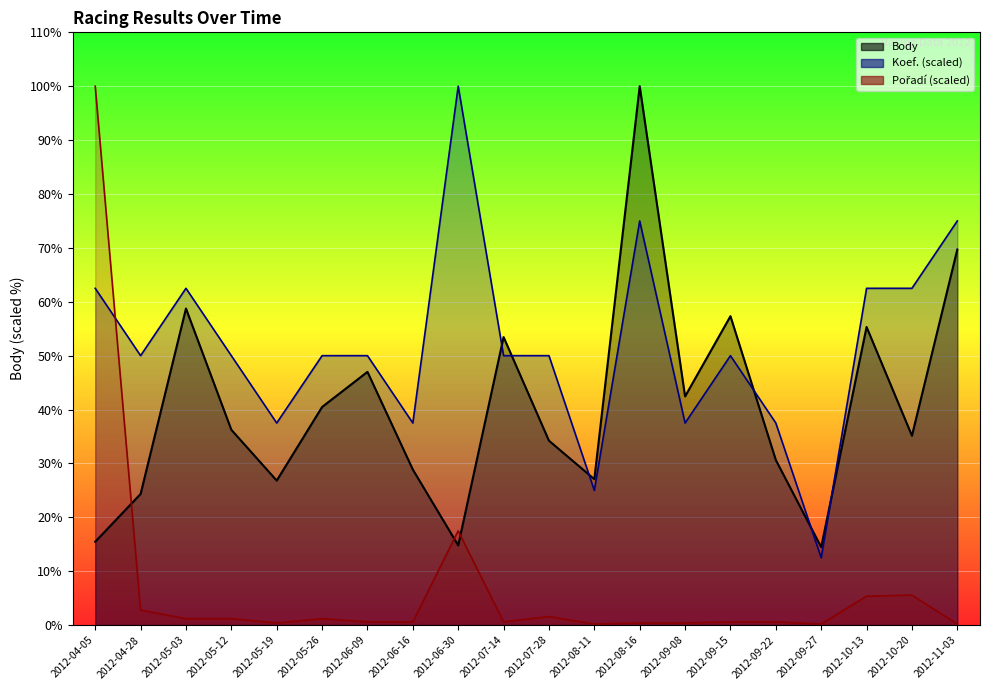

Which category has the highest value in the Pořadí series?

2012-04-05